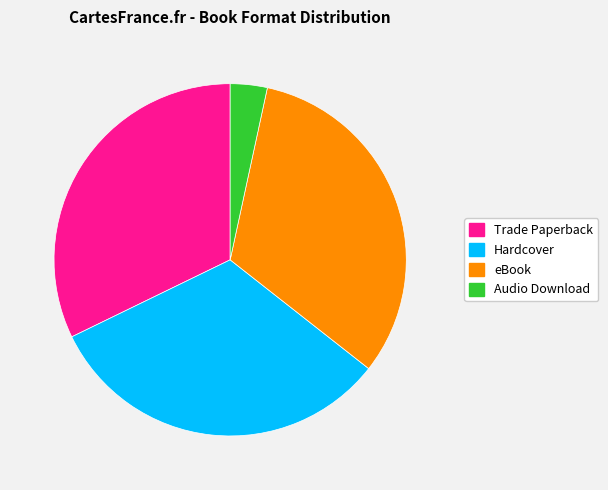

Approximately how many times larger is the value at Trade Paperback compared to eBook?

1.0